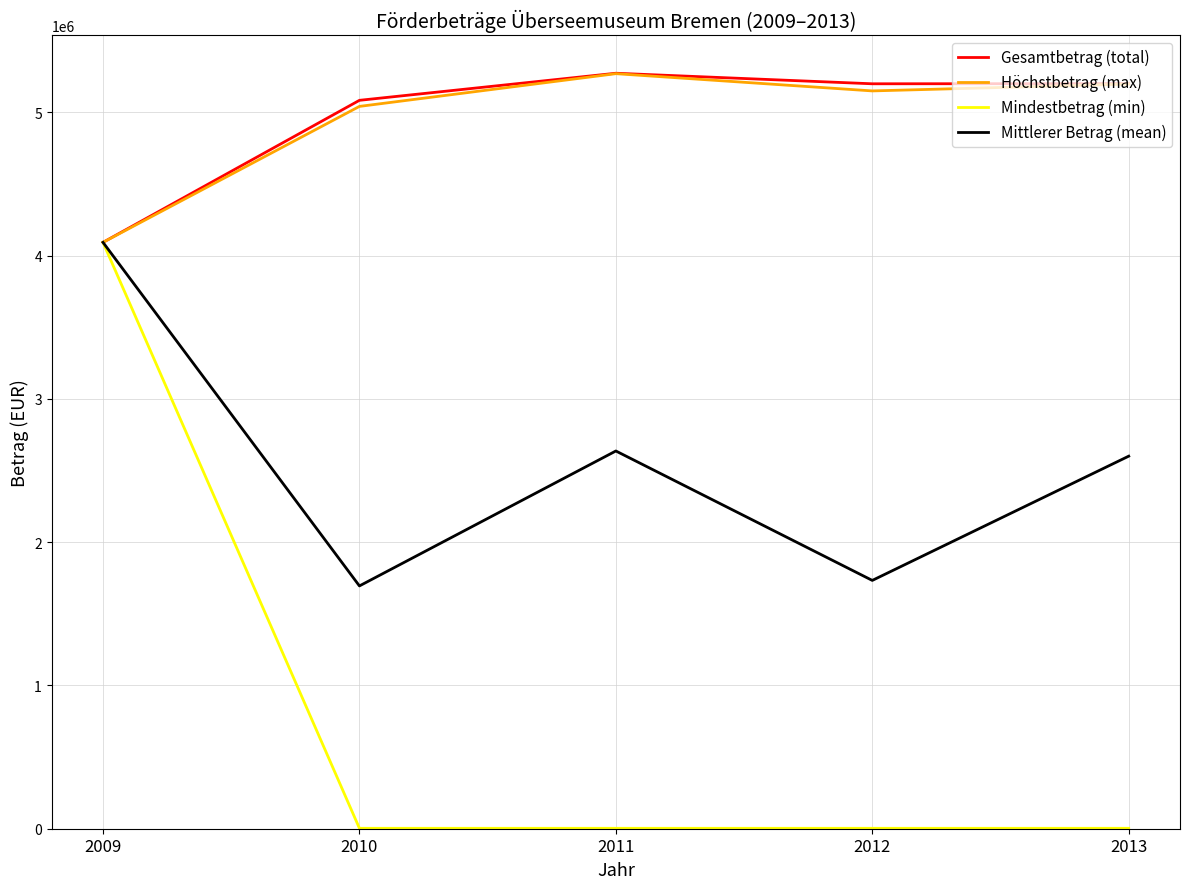

What is the greatest value displayed?

5274053.0